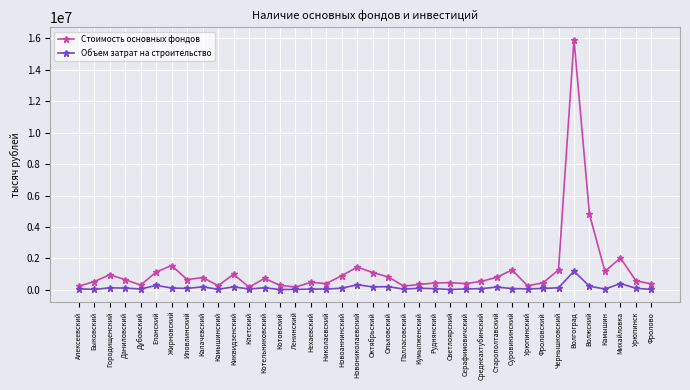

Which series has the widest spread of values?

Стоимость основных фондов